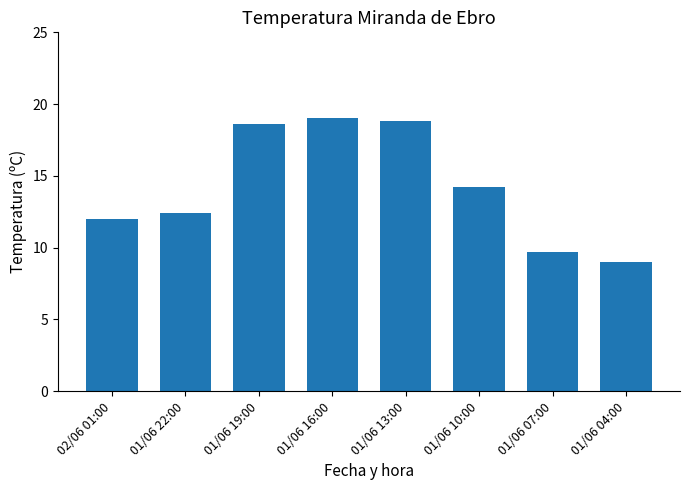

At which label does the data first exceed 14?

01/06 19:00